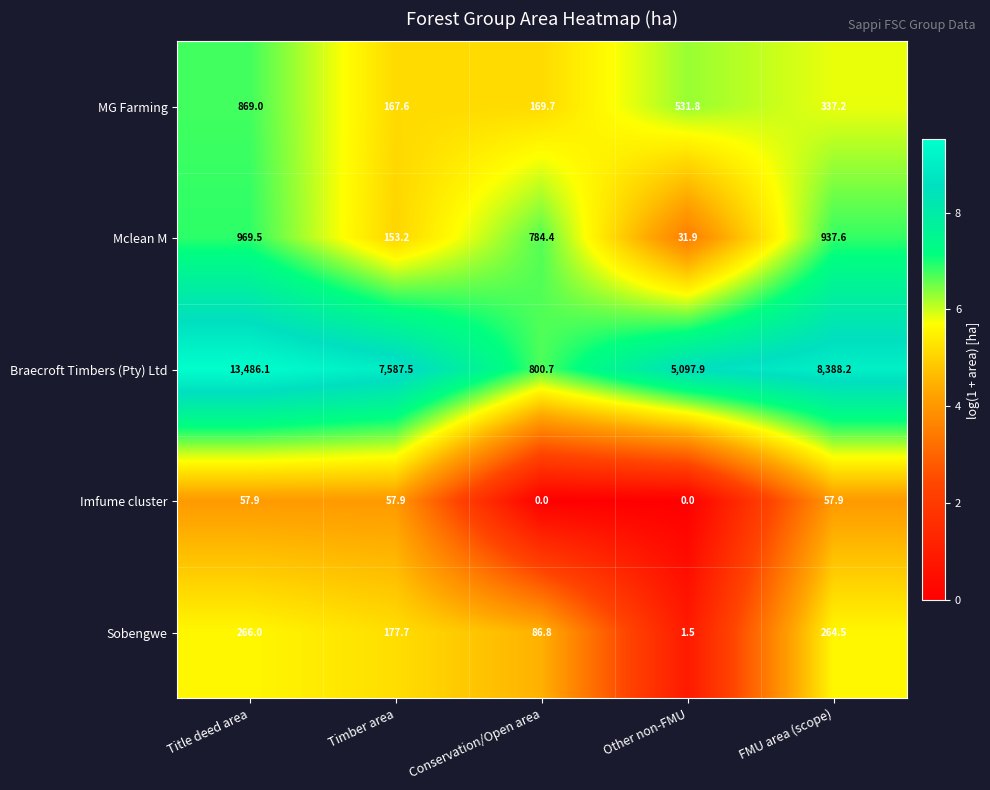

What is the difference between the Braecroft Timbers (Pty) Ltd values at Title deed area and Other non-FMU?

8388.2